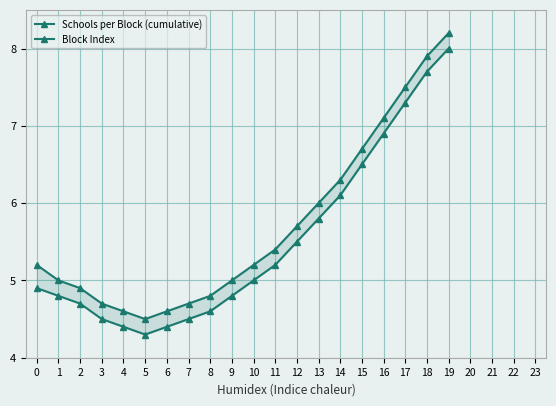

What is the total value across all series at 13?

11.8